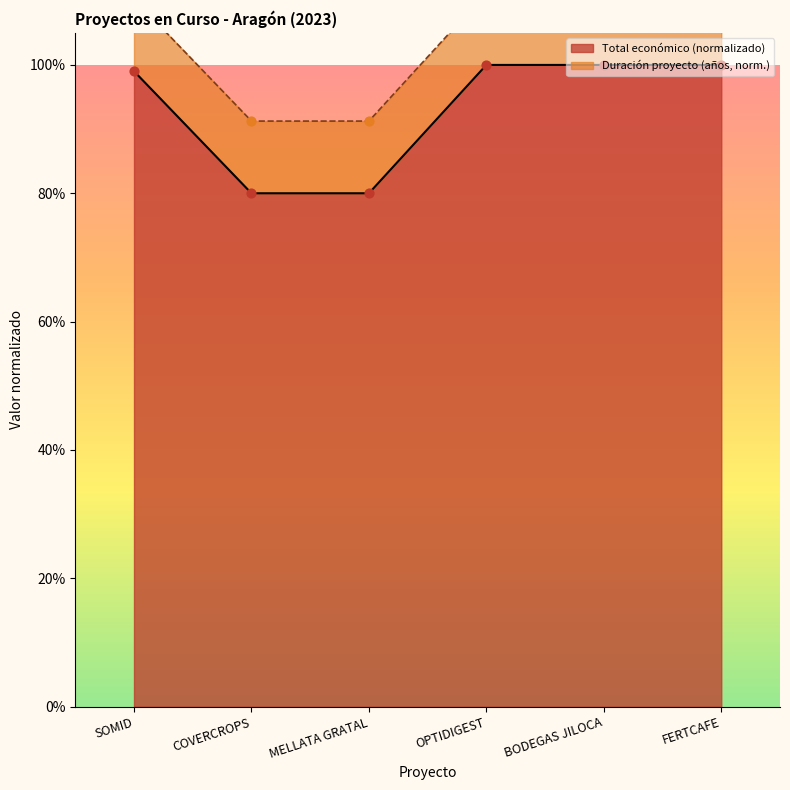

Between BODEGAS JILOCA and OPTIDIGEST, which is larger?

BODEGAS JILOCA